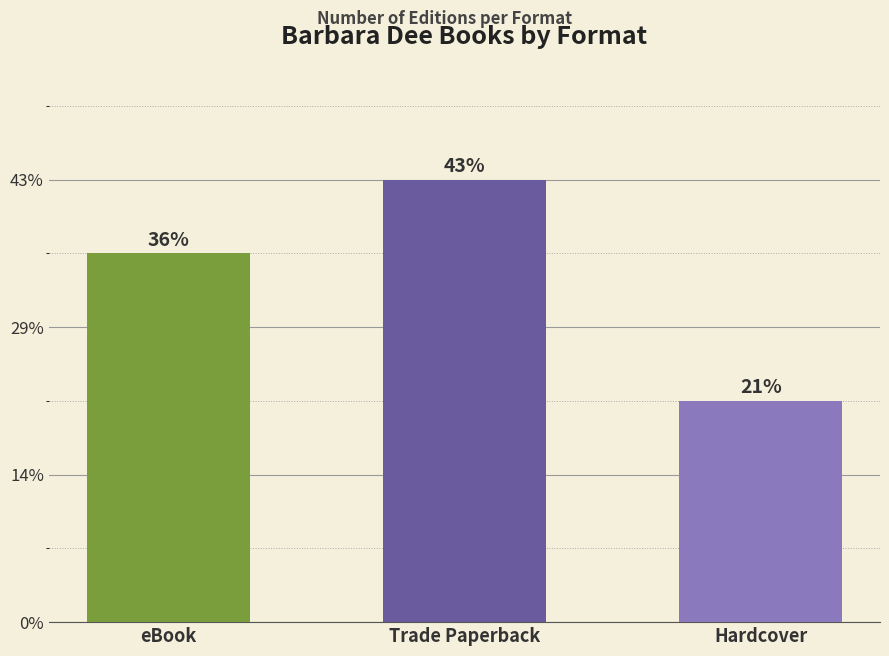

What is the change in value from eBook to Hardcover?

-2